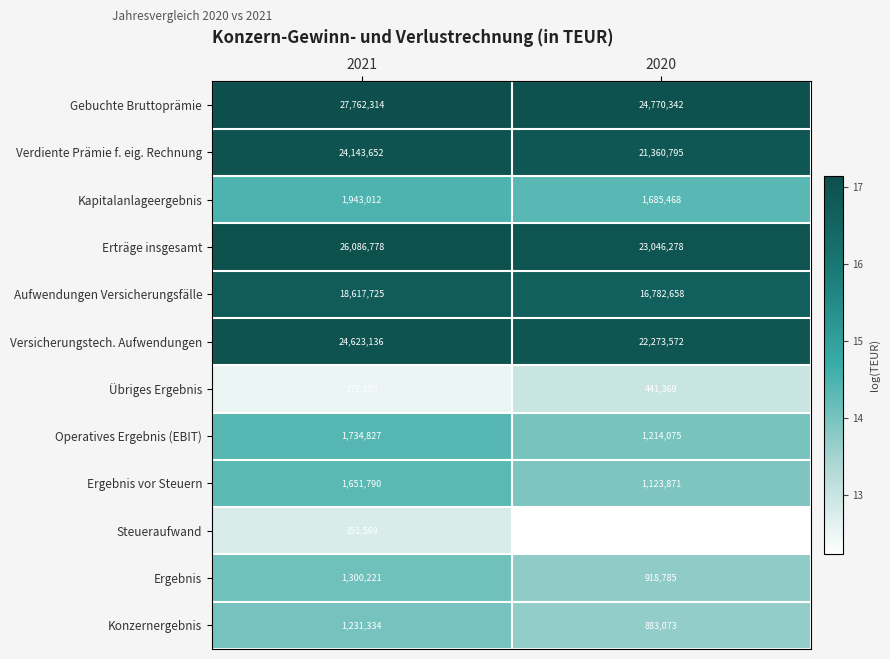

List the series in order of their peak value, highest first.

Gebuchte Bruttoprämie, Erträge insgesamt, Versicherungstech. Aufwendungen, Verdiente Prämie f. eig. Rechnung, Aufwendungen Versicherungsfälle, Kapitalanlageergebnis, Operatives Ergebnis (EBIT), Ergebnis vor Steuern, Ergebnis, Konzernergebnis, Übriges Ergebnis, Steueraufwand